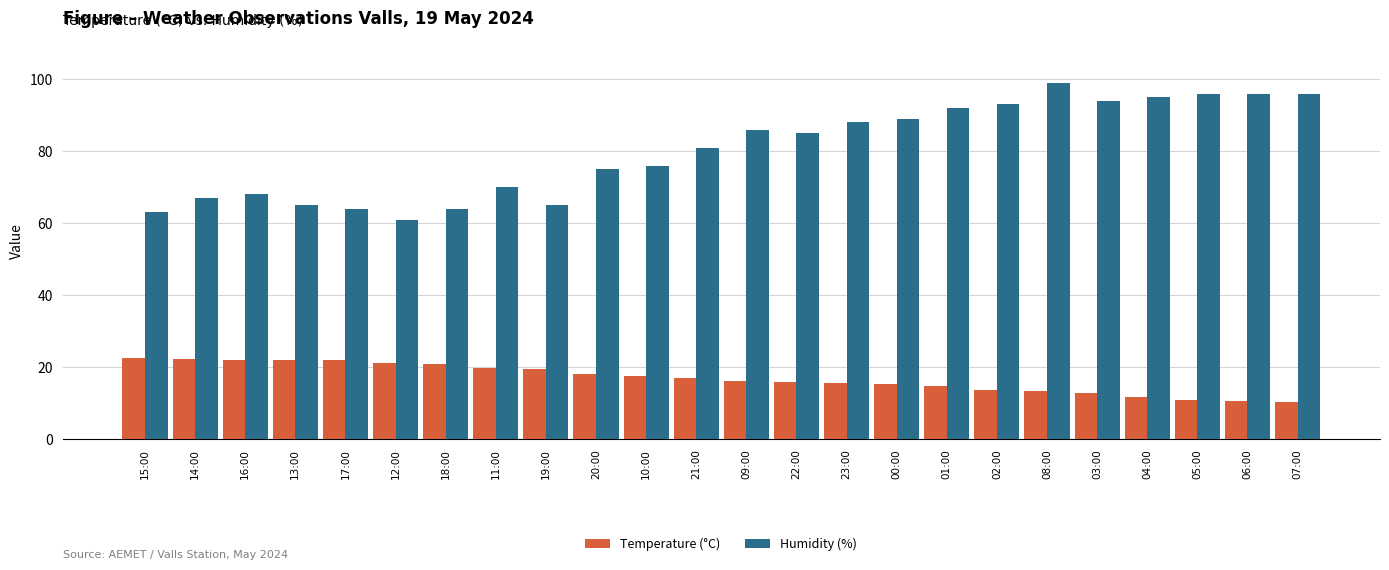

Between 17:00 and 01:00, which series saw the biggest shift?

Humidity (%)